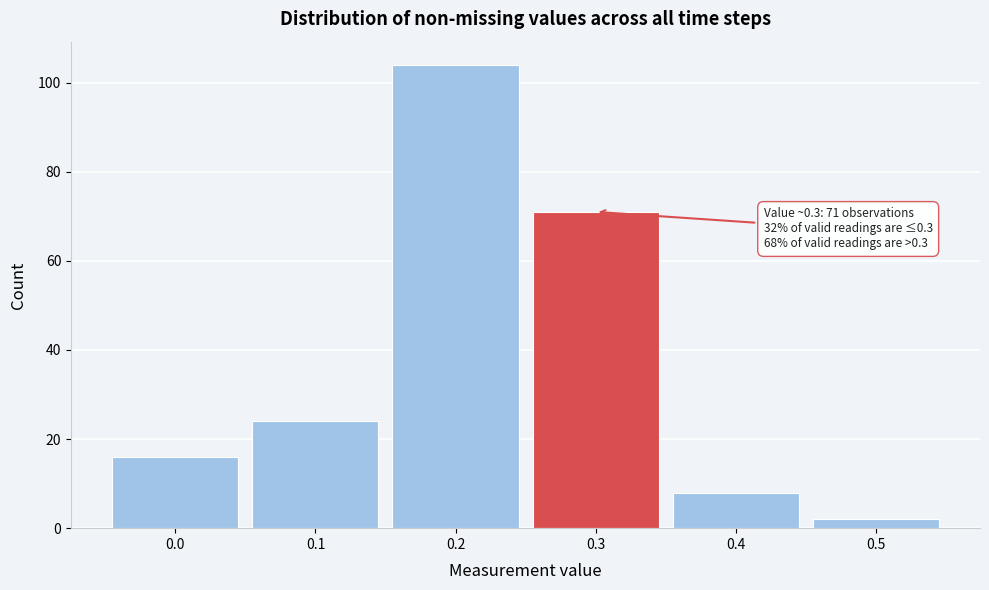

Over which range of the x-axis is the bar tallest?

0.15 to 0.25